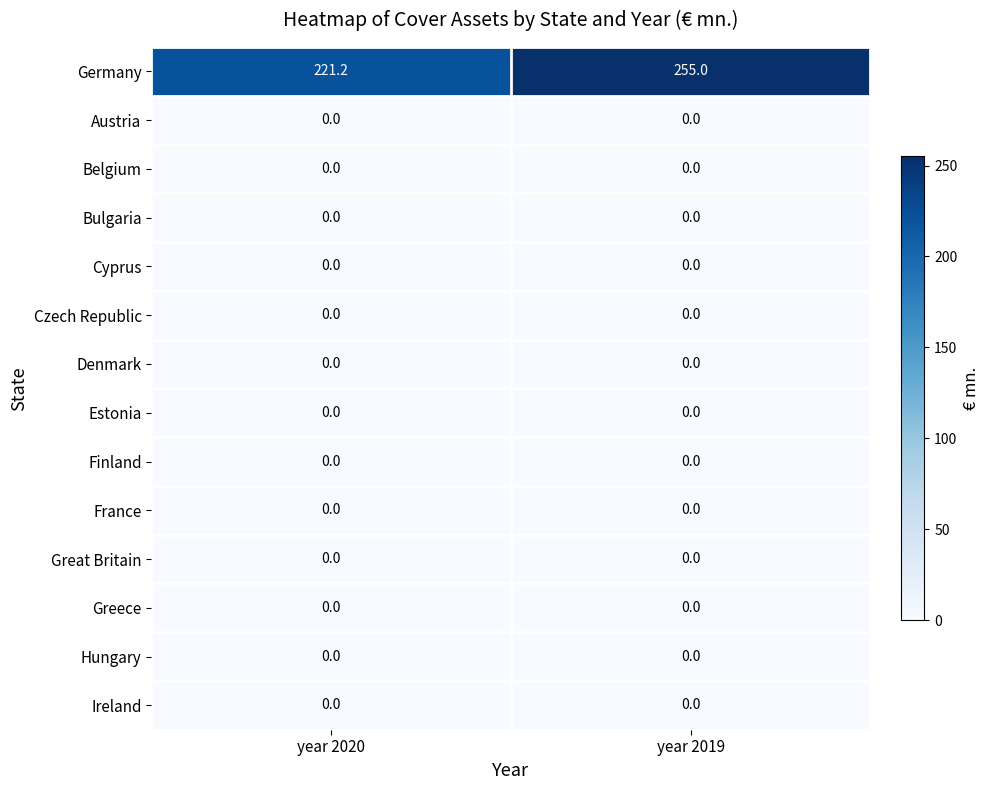

How many categories are shown in the chart?

2